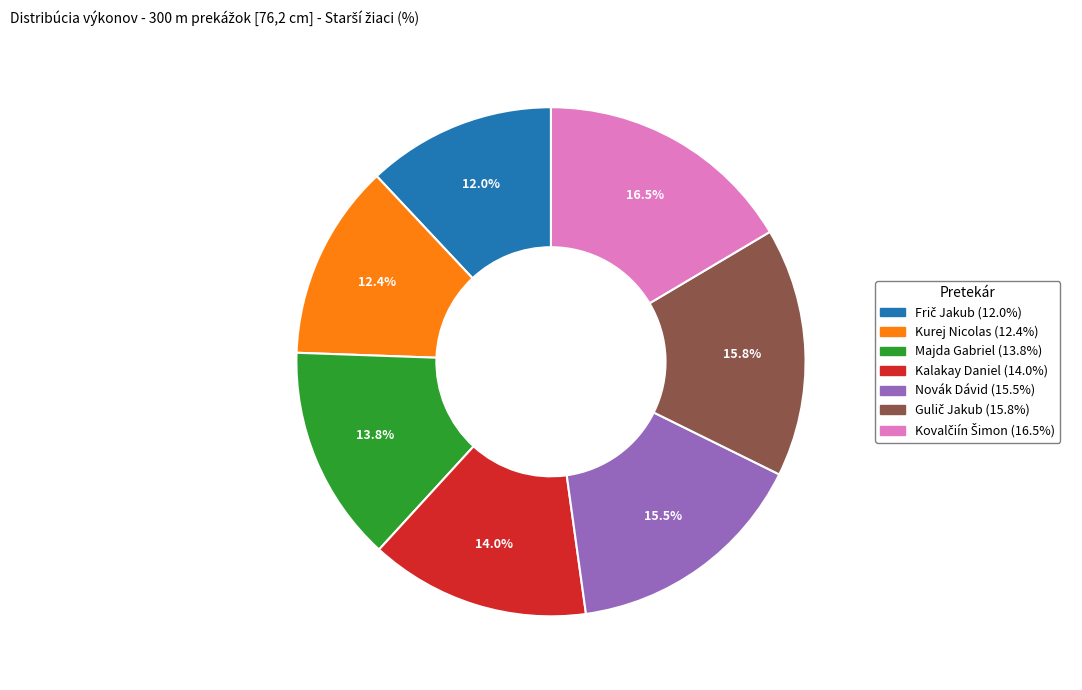

To the nearest percent, what is the difference between the largest and smallest slice percentages?

4%